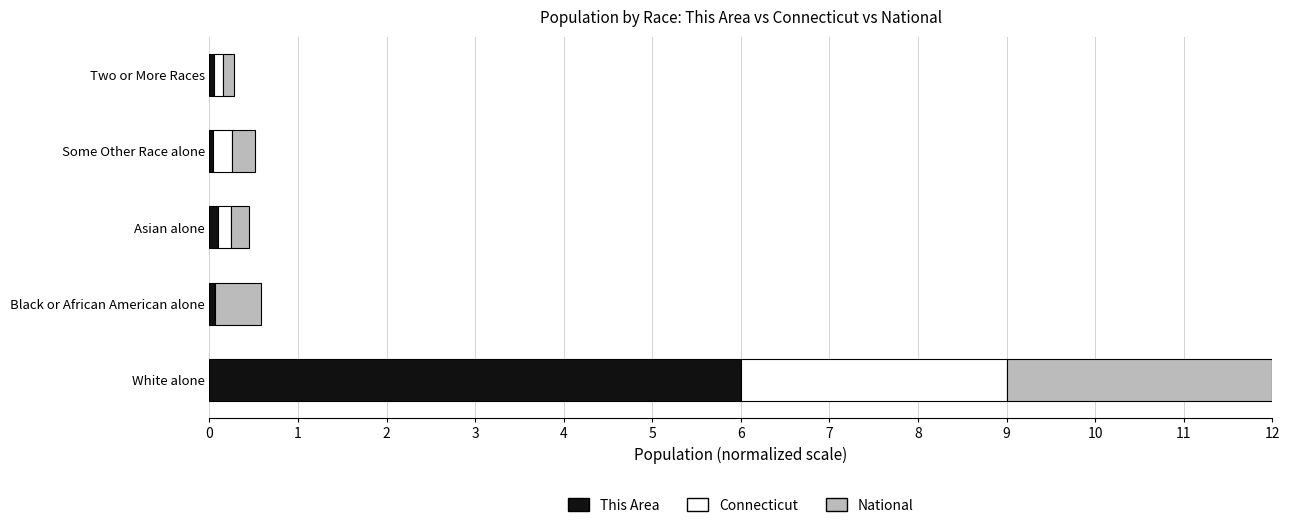

What are all the series names shown in the legend?

This Area, Connecticut, National